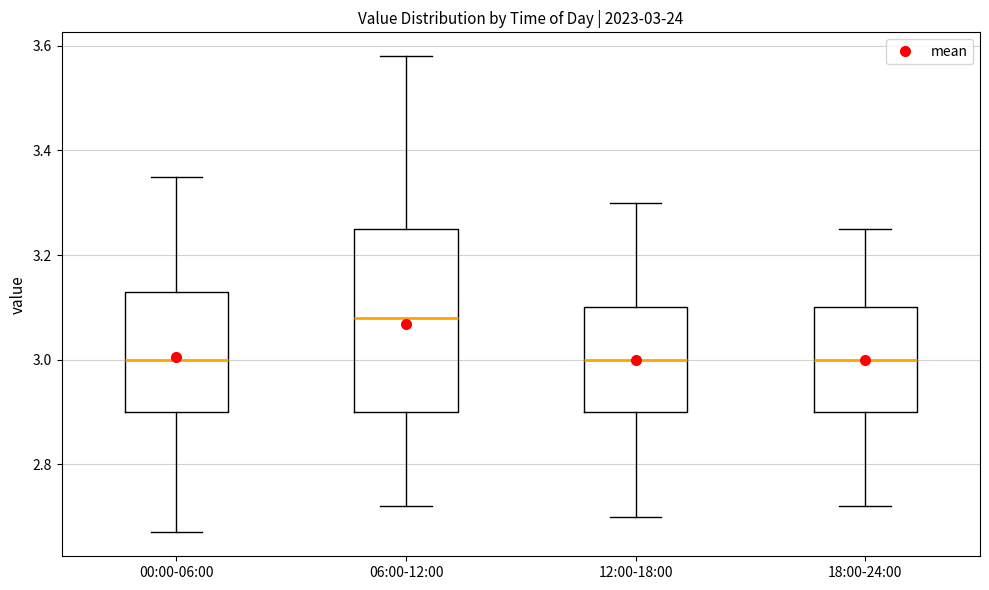

Comparing the boxes themselves (not the whiskers), which one is the tallest?

06:00-12:00